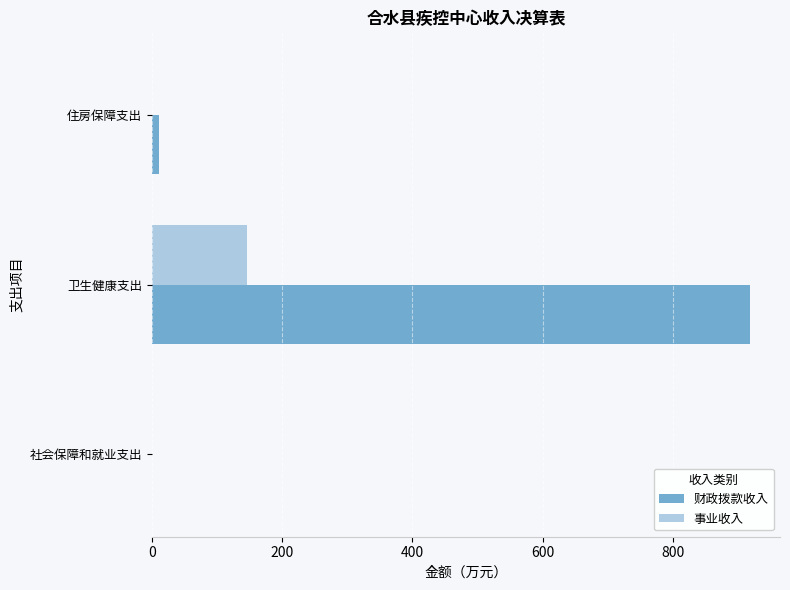

Which series changed the most between 卫生健康支出 and 住房保障支出?

财政拨款收入